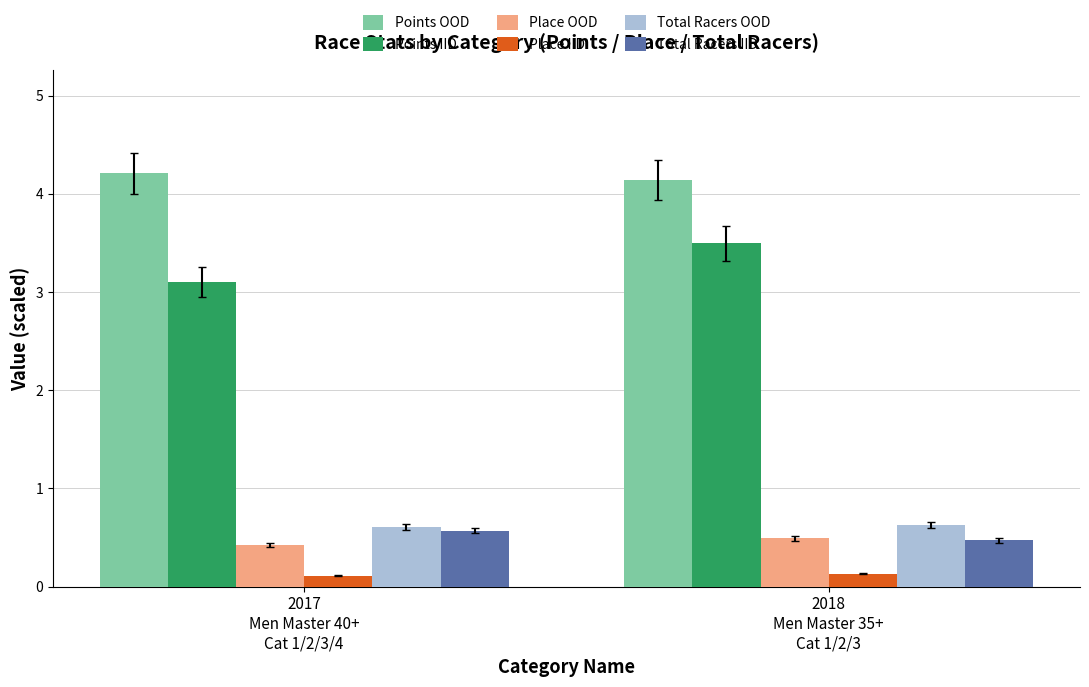

What is the lowest value of the Total Racers IID series?

0.5